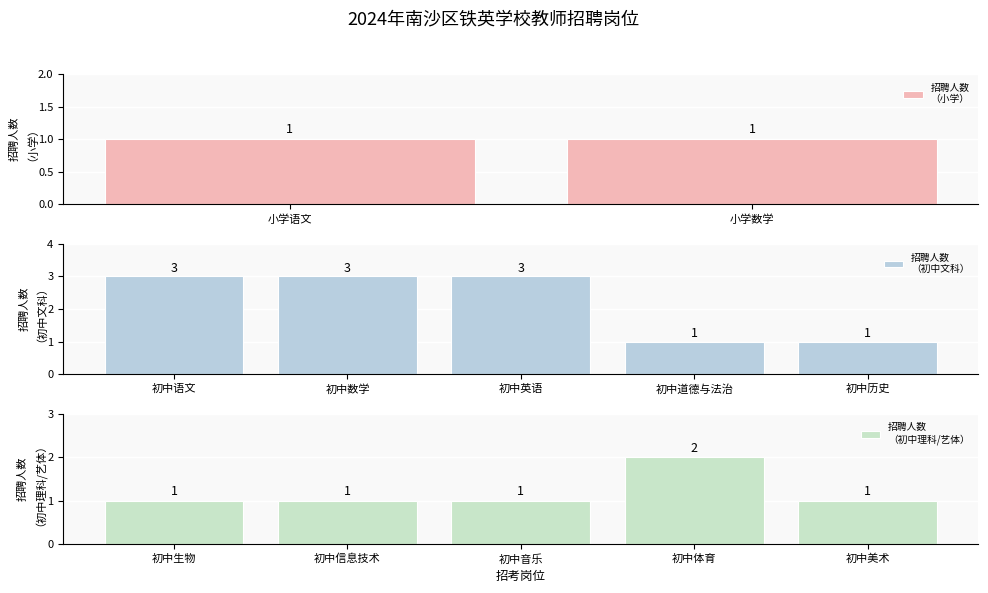

How many bars are there in total?

12